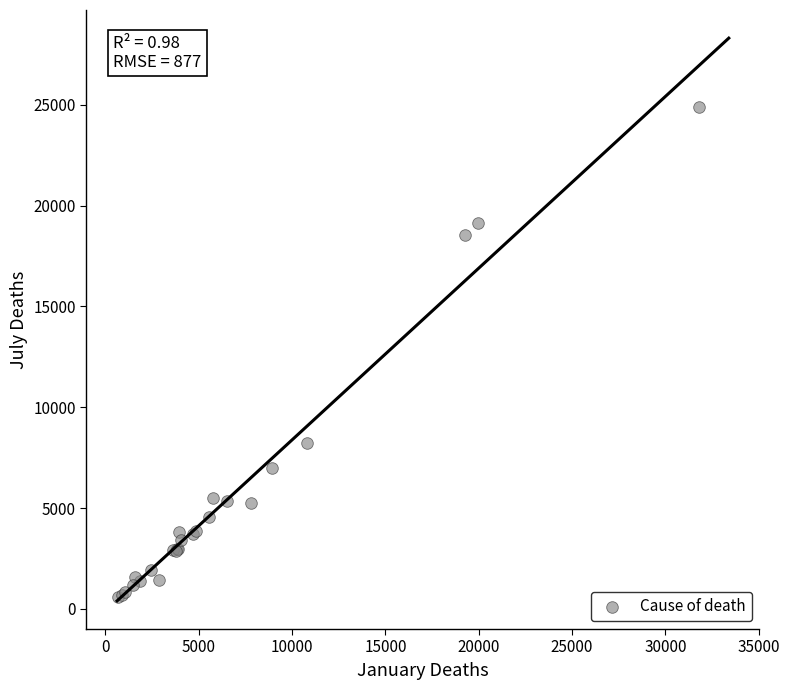

What Y value in the scatter plot is closest to 12730?

8224